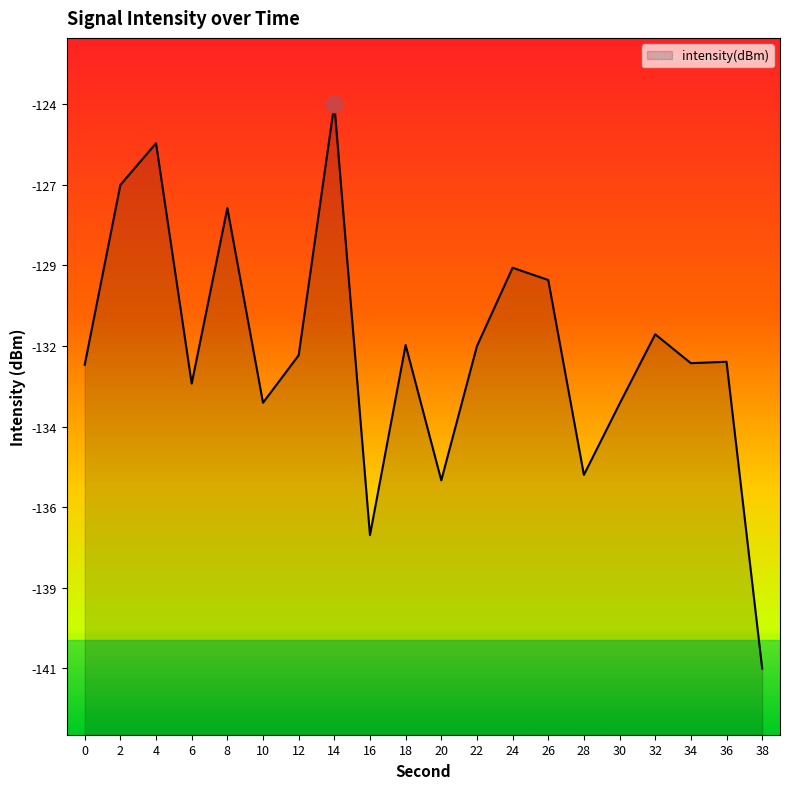

Rank the categories by value from lowest to highest.

38, 16, 20, 28, 30, 10, 6, 0, 34, 36, 12, 22, 18, 32, 26, 24, 8, 2, 4, 14